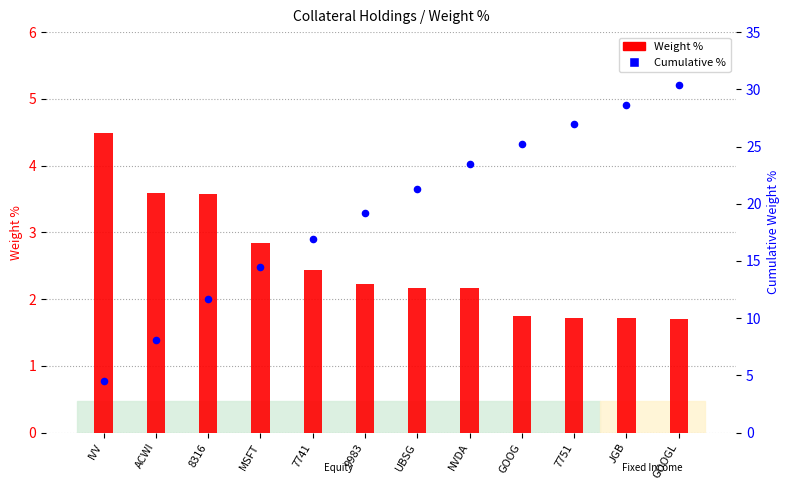

At which category is the sum across all series the highest?

GOOGL